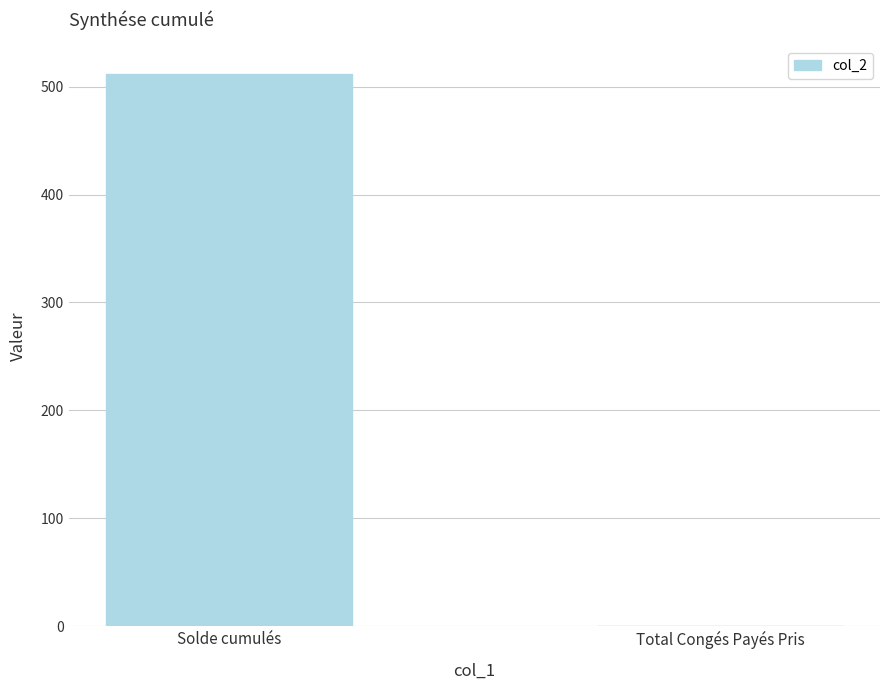

What is the change in value from Solde cumulés to Total Congés Payés Pris?

-511.6